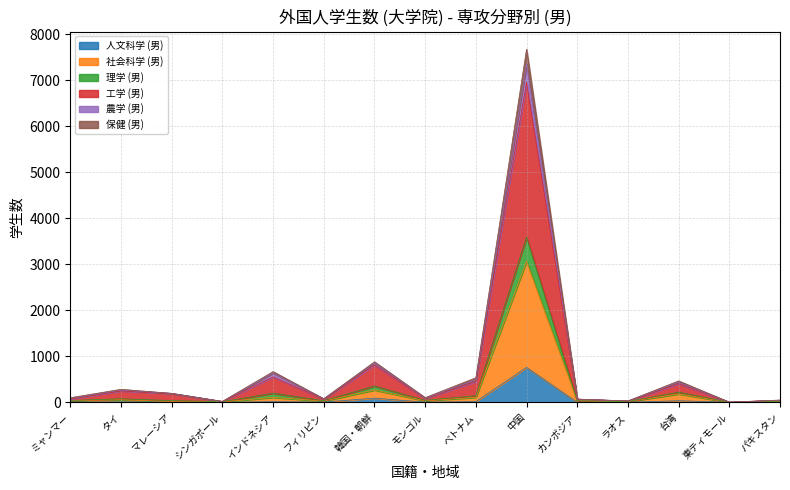

How many series are shown in this chart?

6